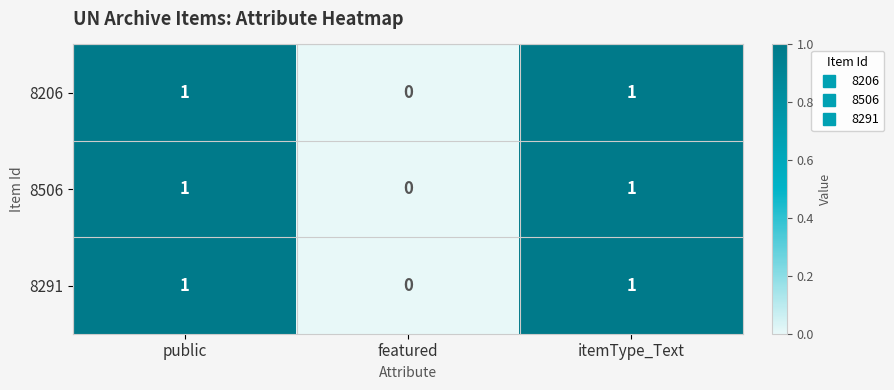

How many data points does each series have?

3